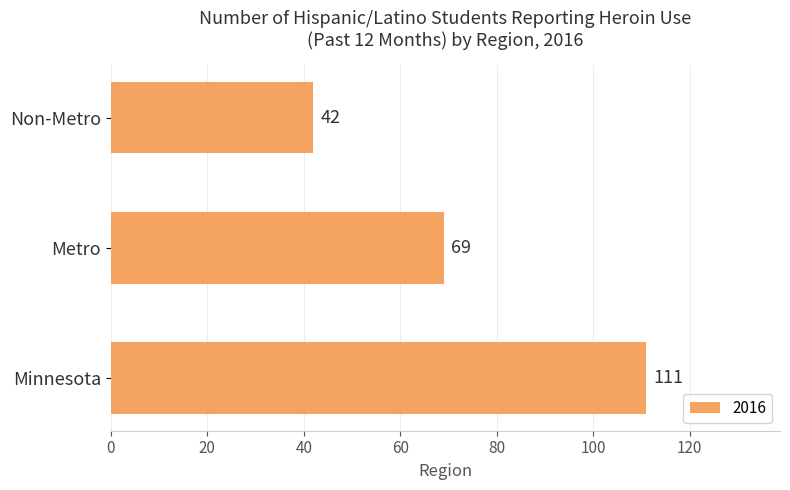

What is the sum of all values?

222